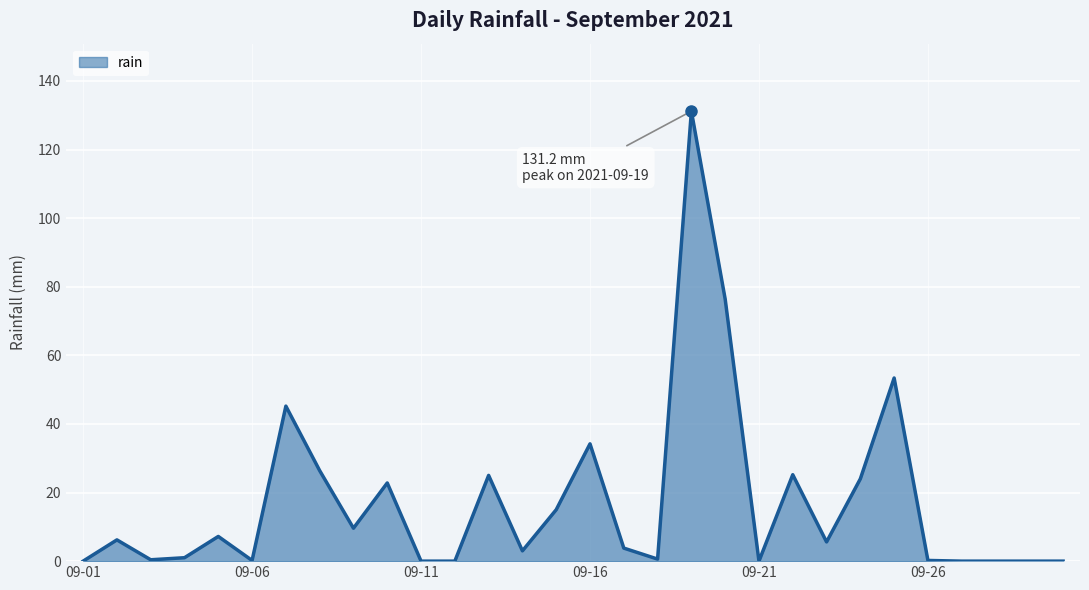

Does the chart have visible grid lines?

Yes